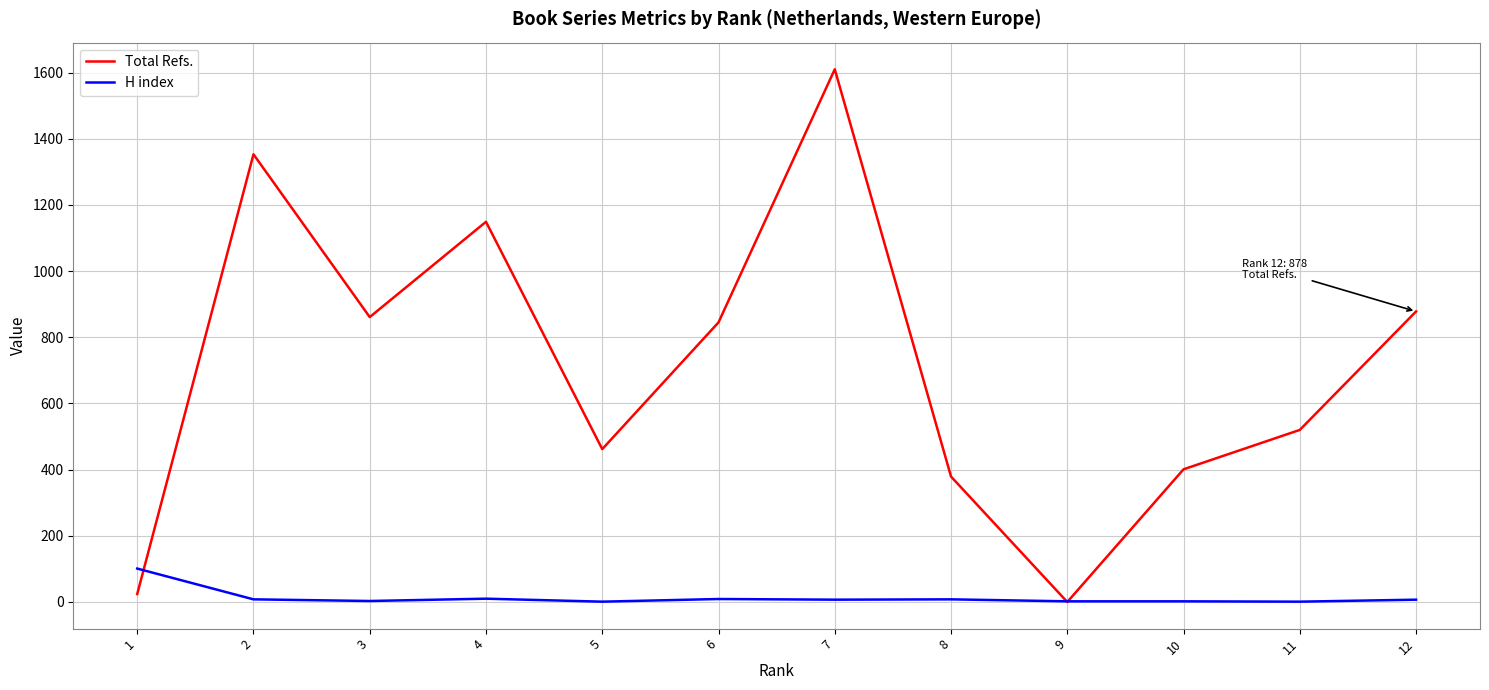

List the labels in order of Total Refs. value, largest first.

7, 2, 4, 12, 3, 6, 11, 5, 10, 8, 1, 9